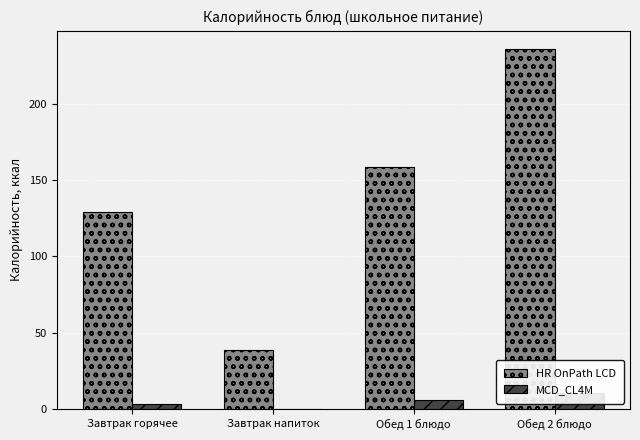

What is the total value across all series at Обед 2 блюдо?

246.3